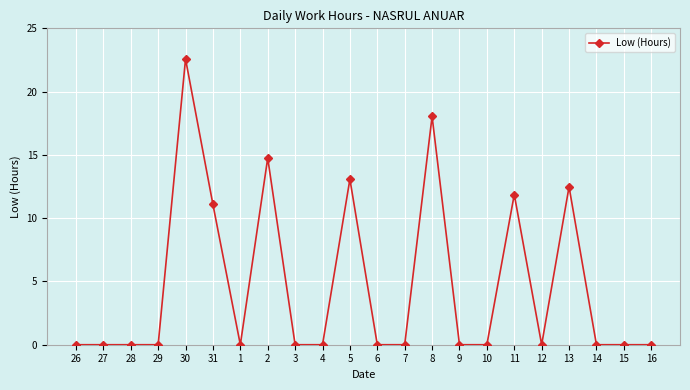

Is it true that the value at 31 is 2.6?

False